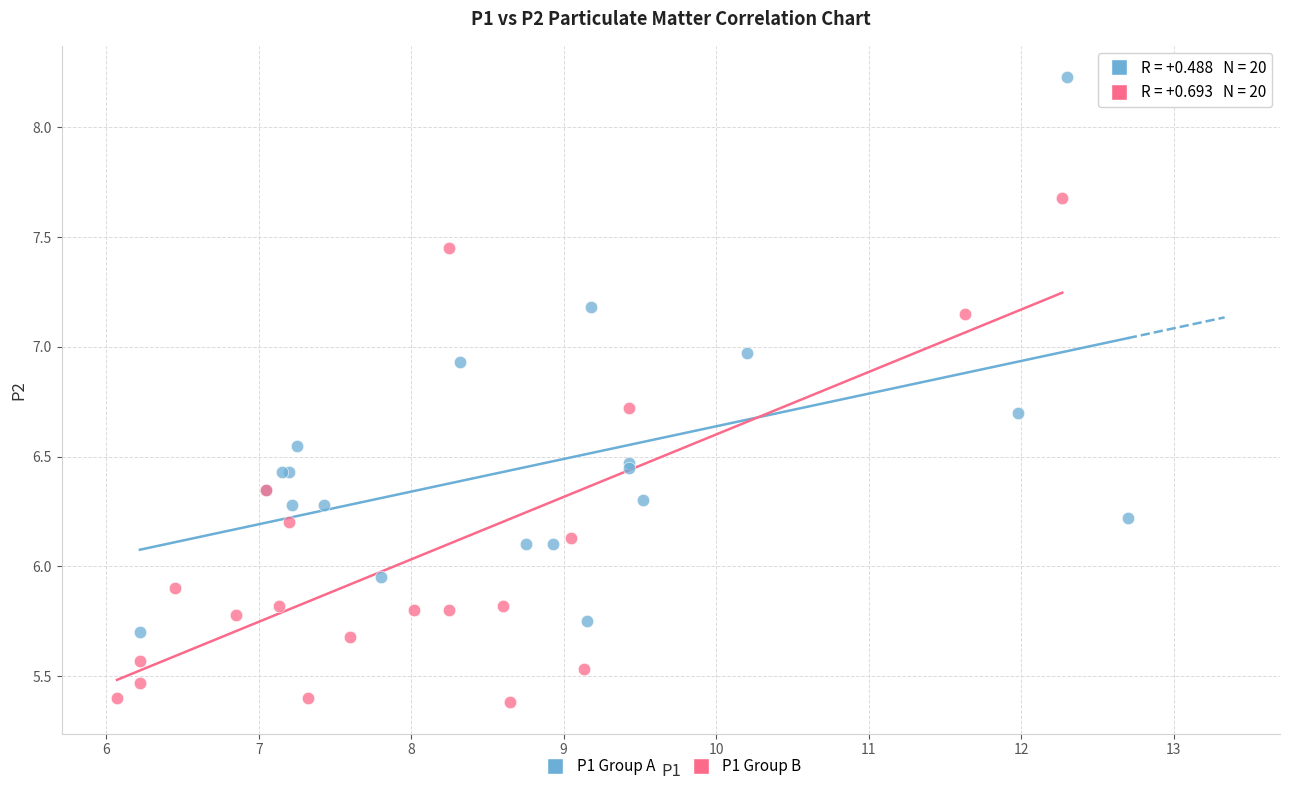

Which series reaches the minimum Y coordinate?

P1 Group B